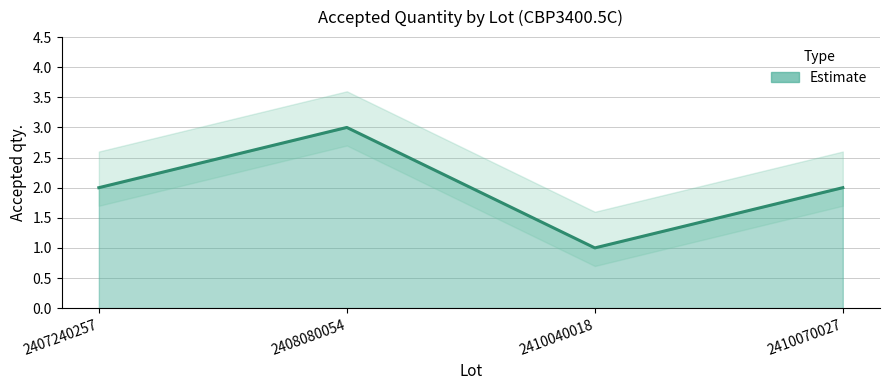

How many categories are shown in the chart?

4